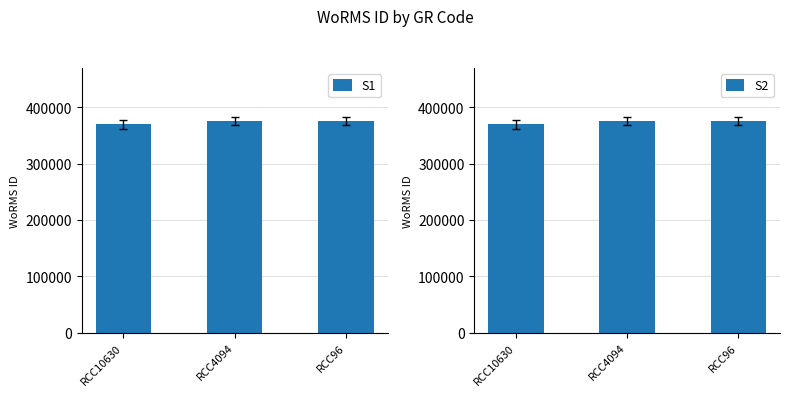

Where is S1 nearest to the value 372538?

RCC10630